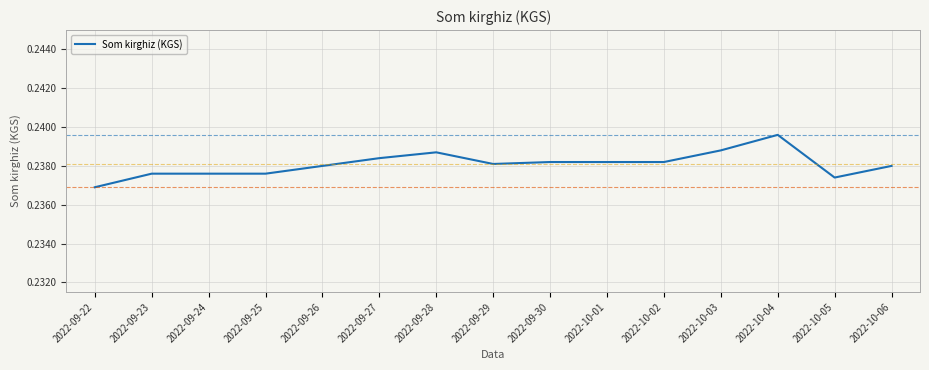

At which label is the value closest to 0?

2022-09-22